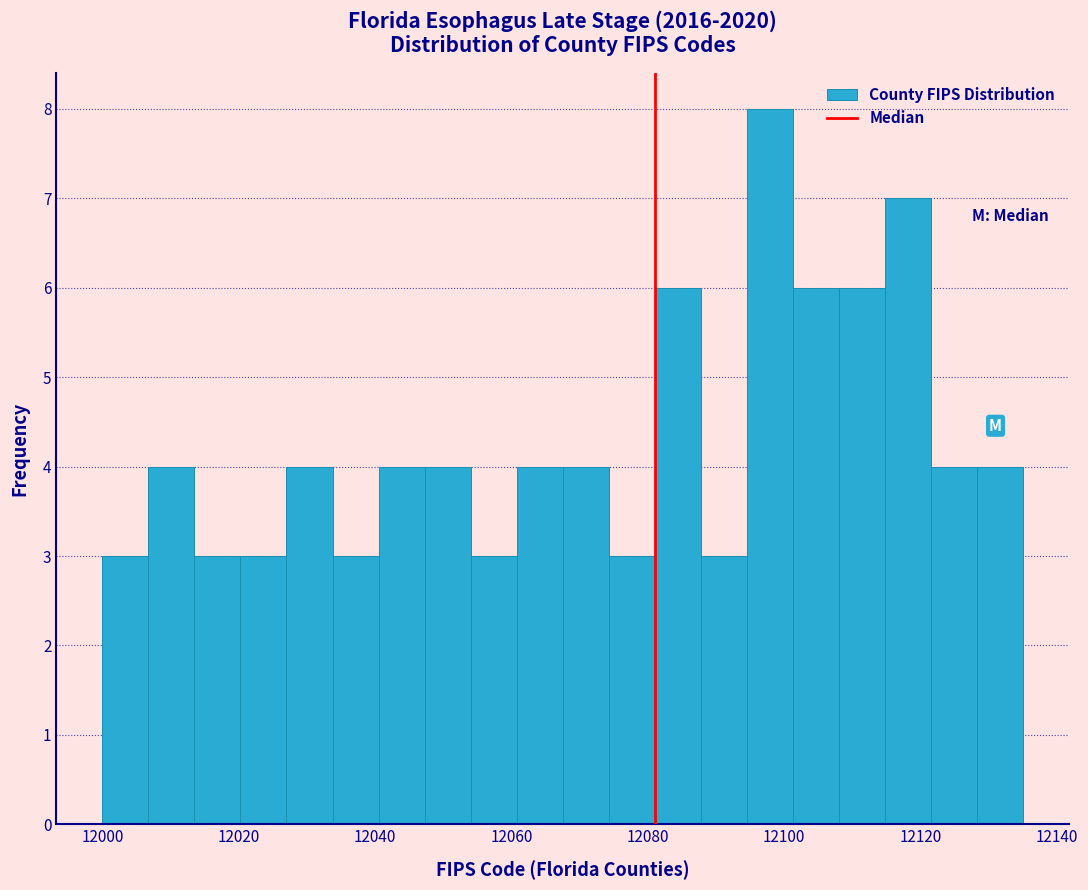

Read against the x-axis, roughly where is the centre of the tallest bar?

12098